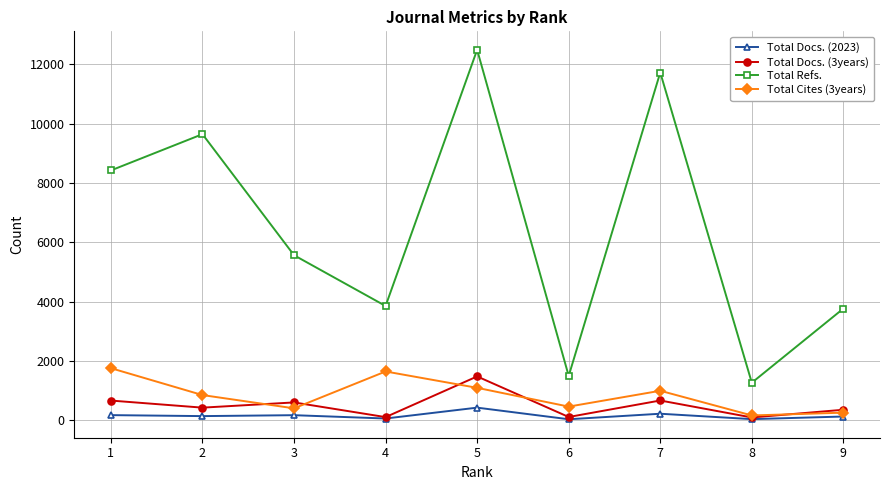

What is the value of the Total Cites (3years) point at the 4th from the left?

1648